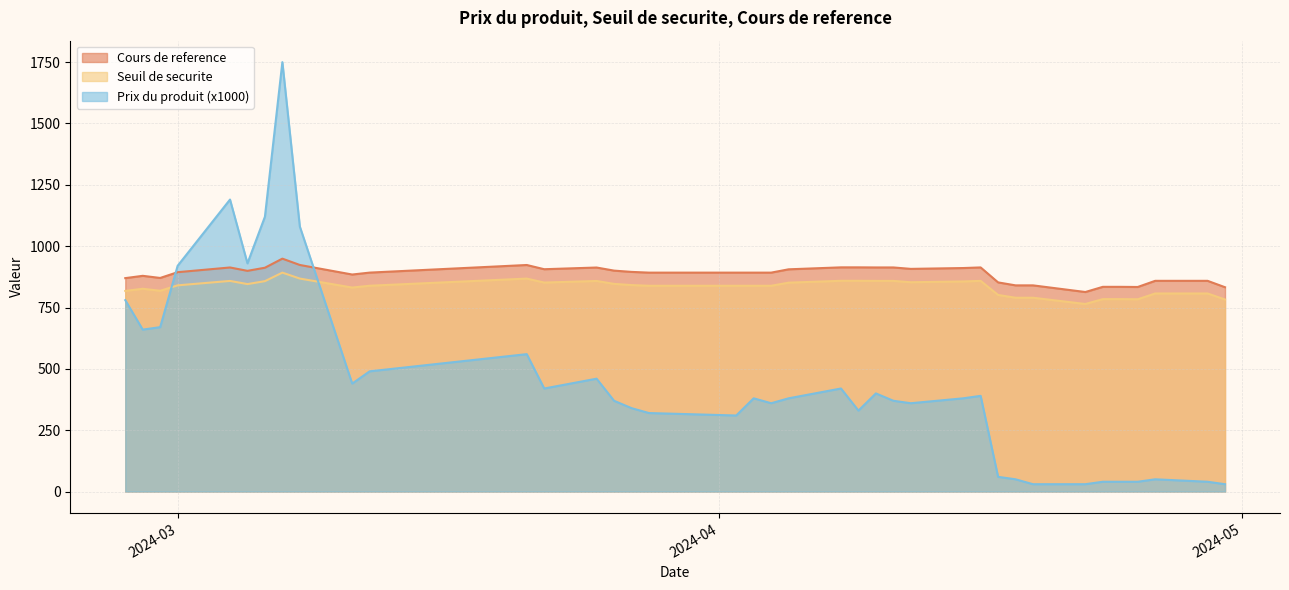

Which series has the largest range (max minus min)?

Prix du produit (x1000)